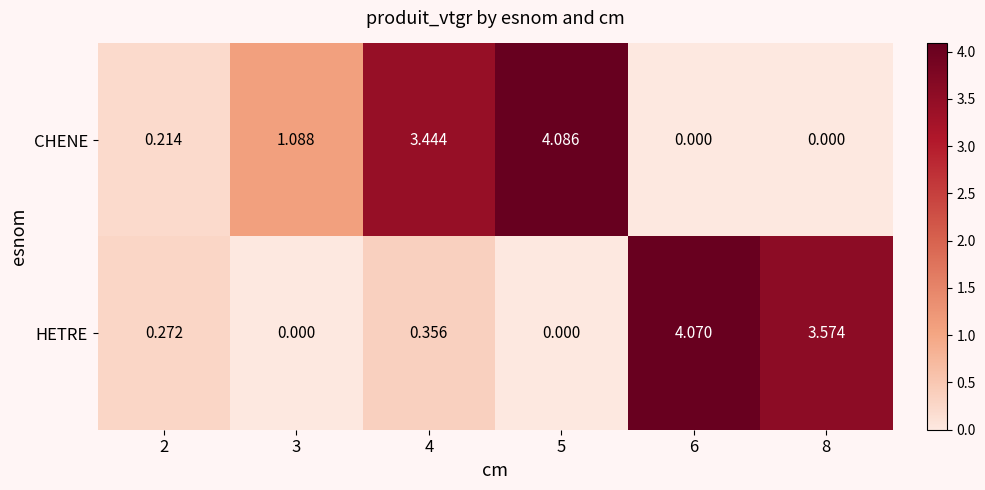

Which series has the largest total across all categories?

CHENE